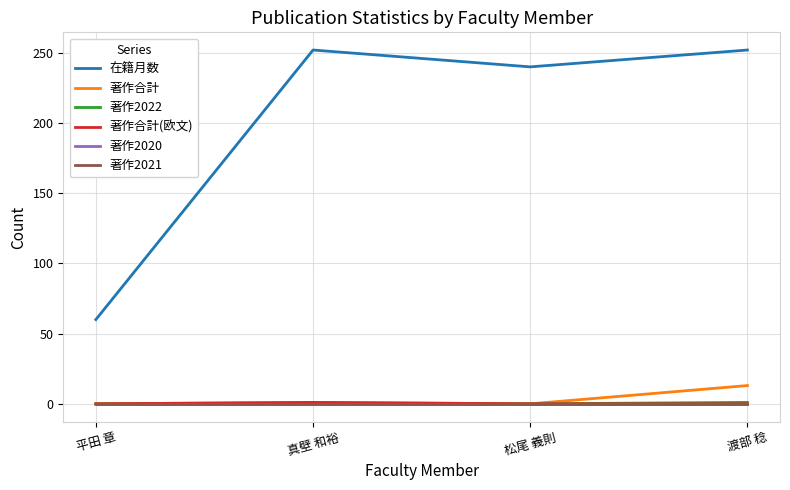

Does the chart have visible grid lines?

Yes